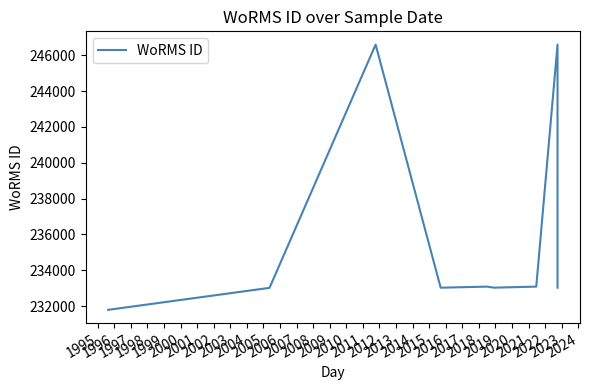

What is the difference between the maximum and minimum values?

14805